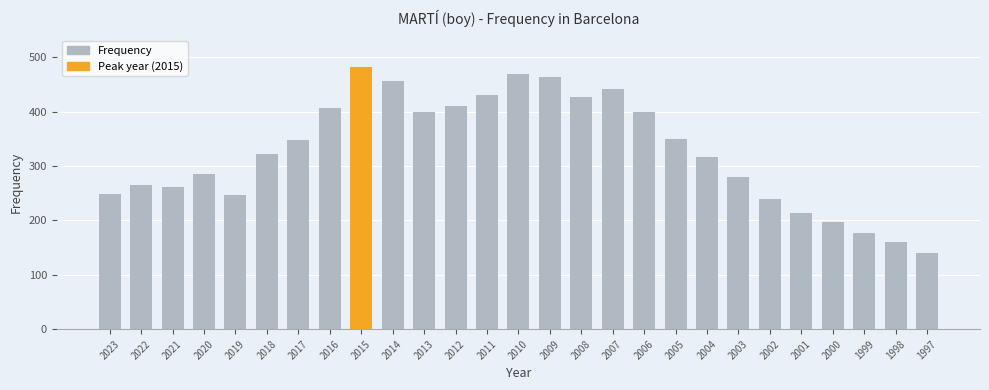

What is the change in value from 2017 to 2002?

-107